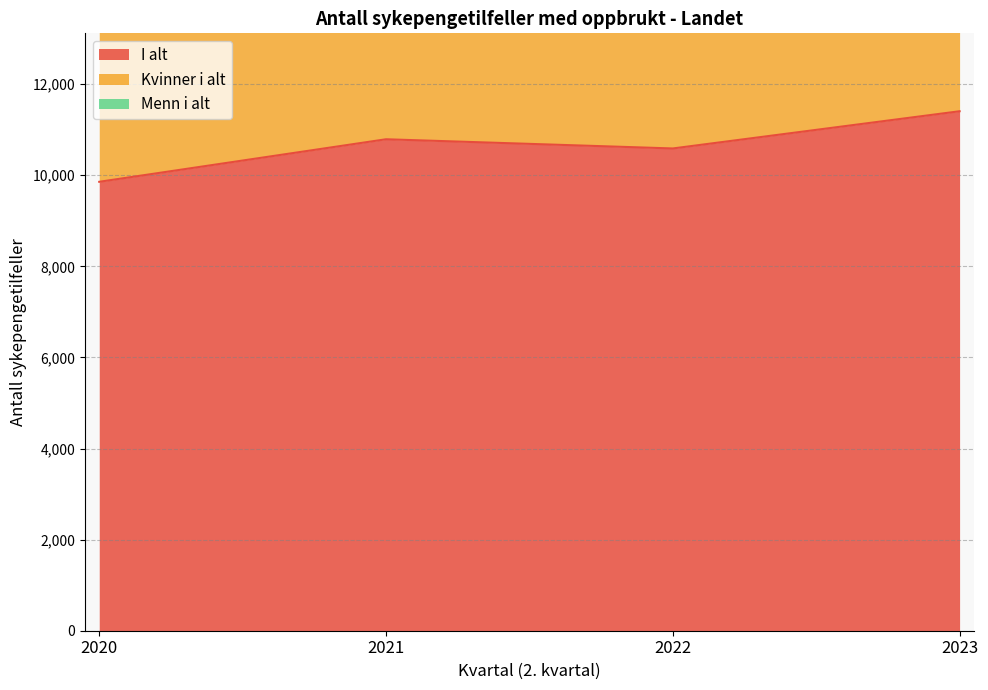

True or false: Kvinner i alt has more than 1 interior local peaks.

False